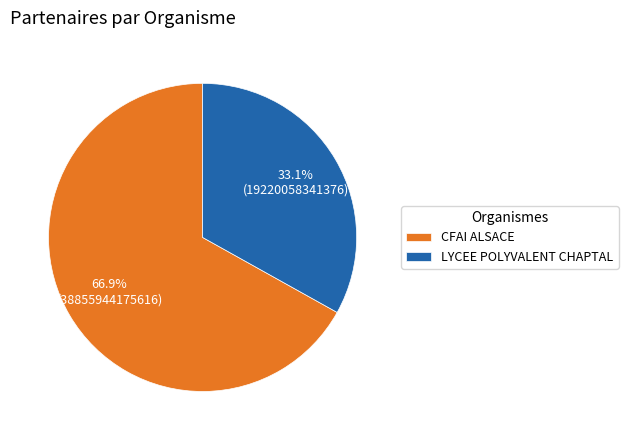

Does CFAI ALSACE represent more than half of the total?

Yes